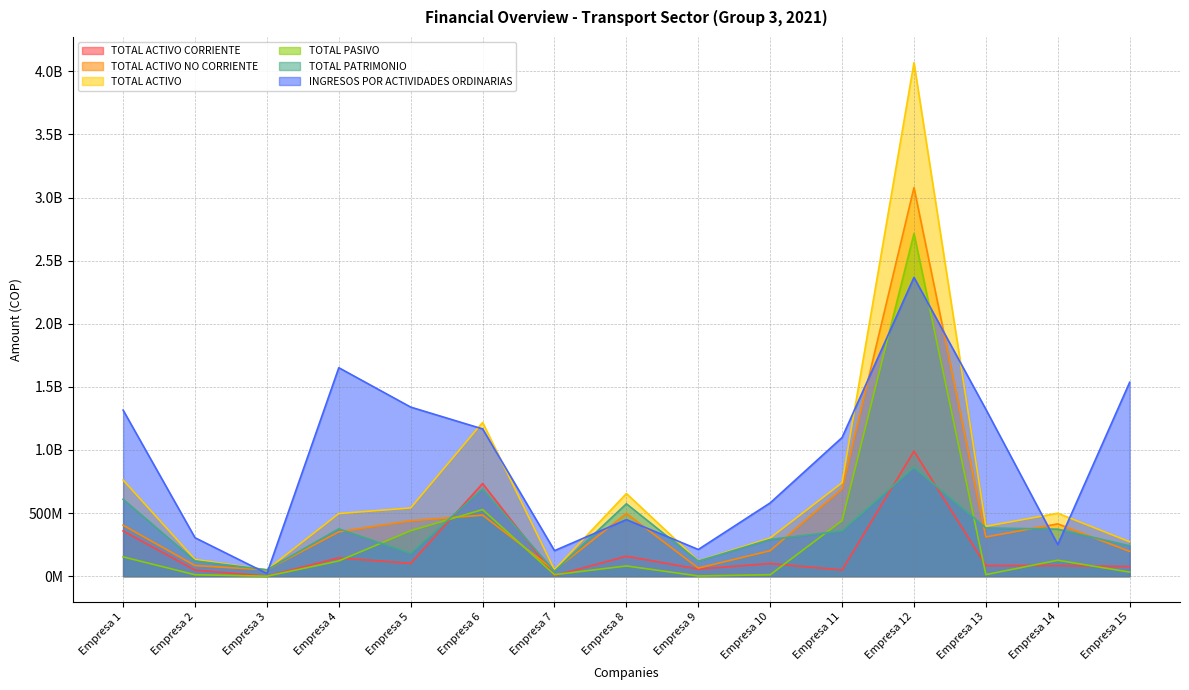

True or false: TOTAL PATRIMONIO and TOTAL ACTIVO intersect in this chart.

False